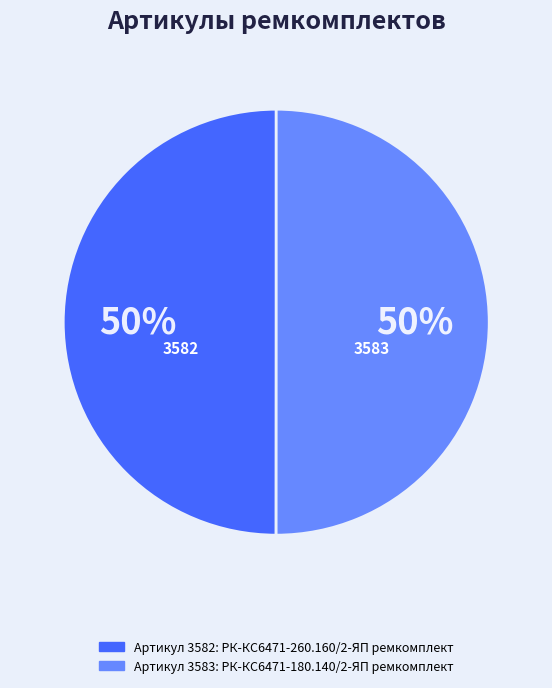

To the nearest percent, what is the average slice percentage?

50%